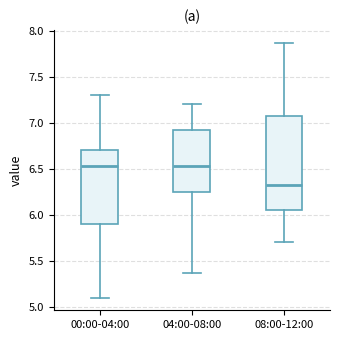

Which box is the tallest, from its lower edge to its upper edge?

08:00-12:00